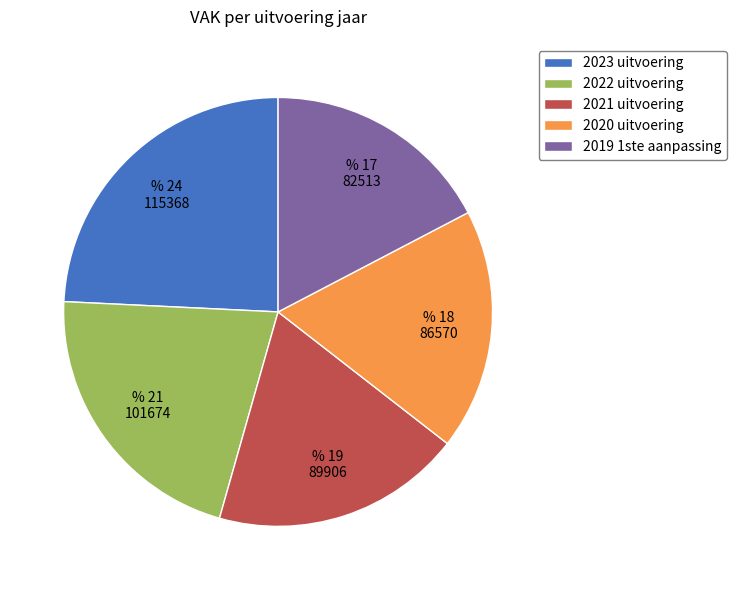

Is there any slice that represents more than half of the pie?

No